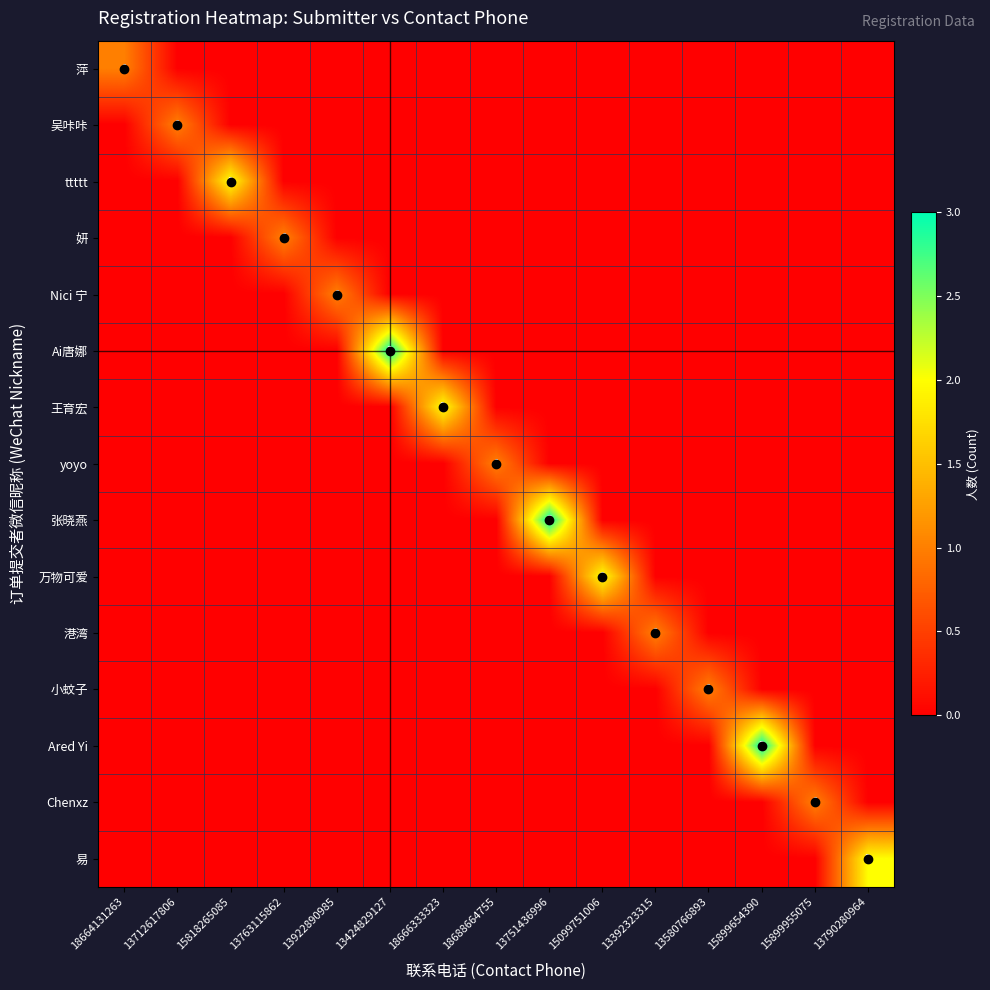

What is the difference between the highest and lowest values at 15099751006?

2